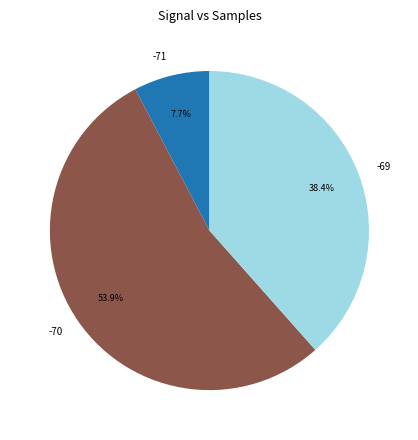

Does -70 account for over 50% of the chart?

Yes